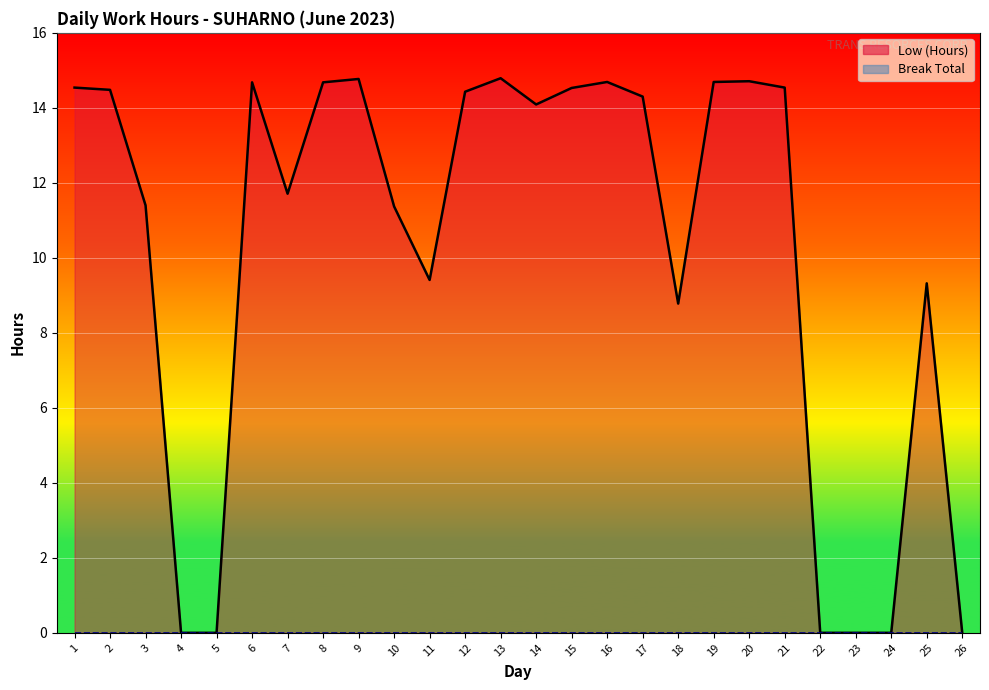

What is the sum of all Low (Hours) line values?

265.9